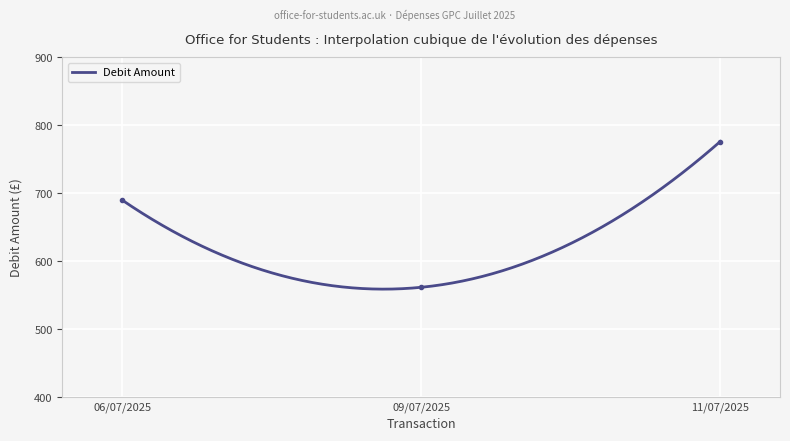

True or false: the data shows 245.5 at 06/07/2025.

False